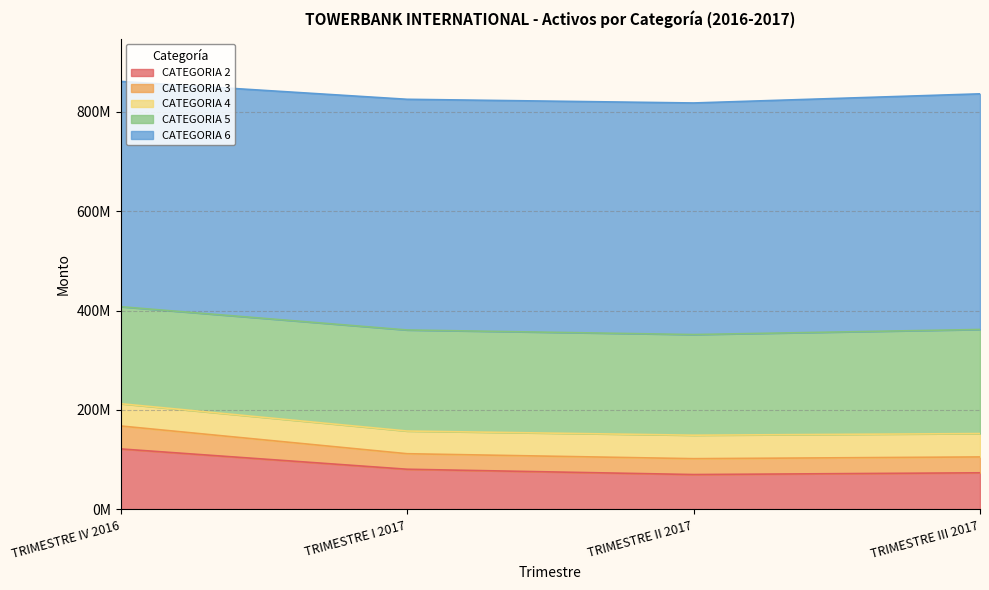

What is the value of the CATEGORIA 6 point at the 1st from the left?

453055202.4